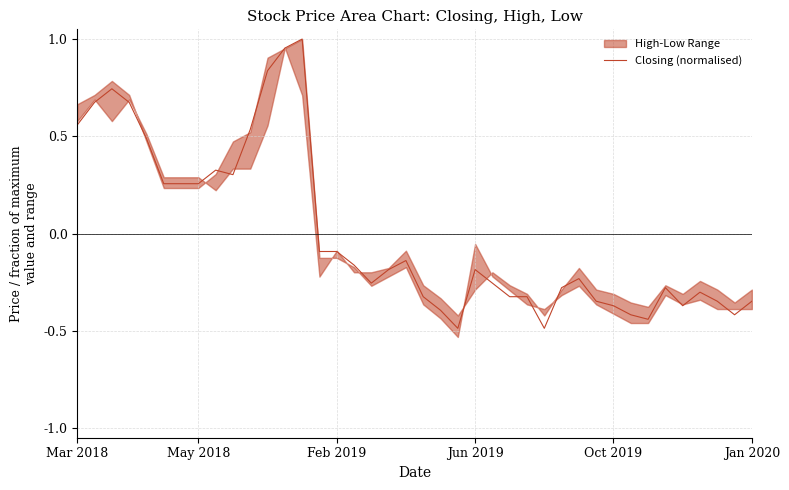

At which label does Closing (normalised) first exceed 0?

Mar 2018